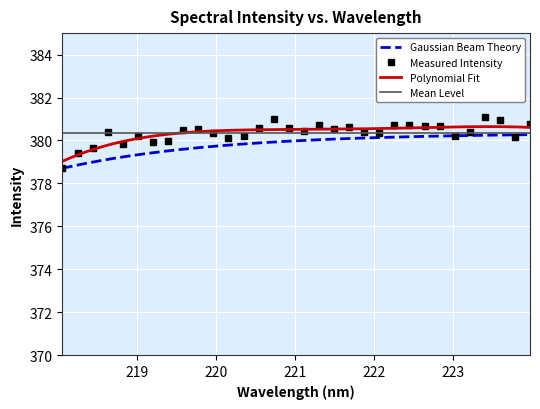

What is the smallest value displayed?

378.7